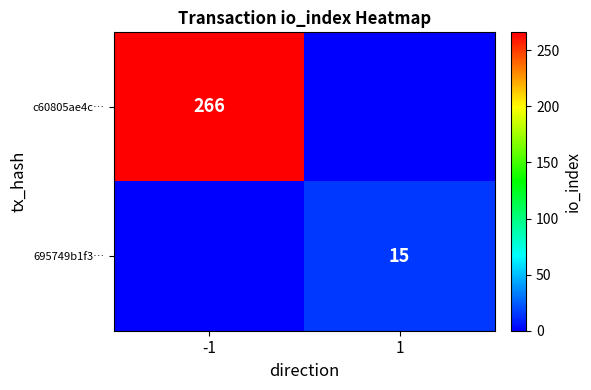

The 695749b1f3… series shows 4 at 1. True or false?

False